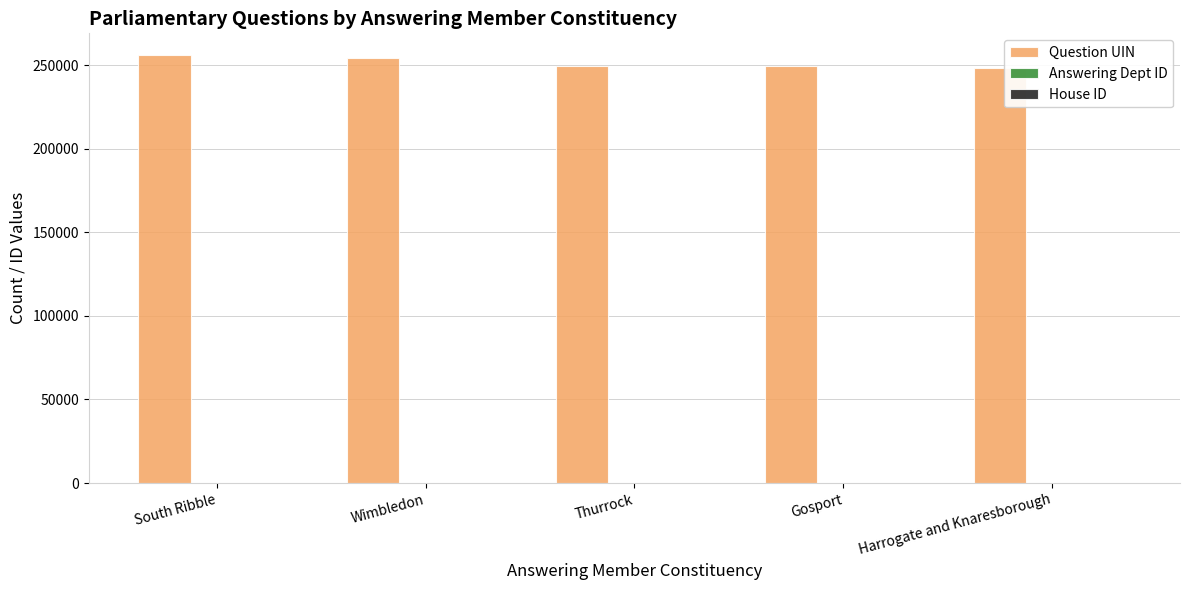

What is the highest value of the Question UIN series?

256254